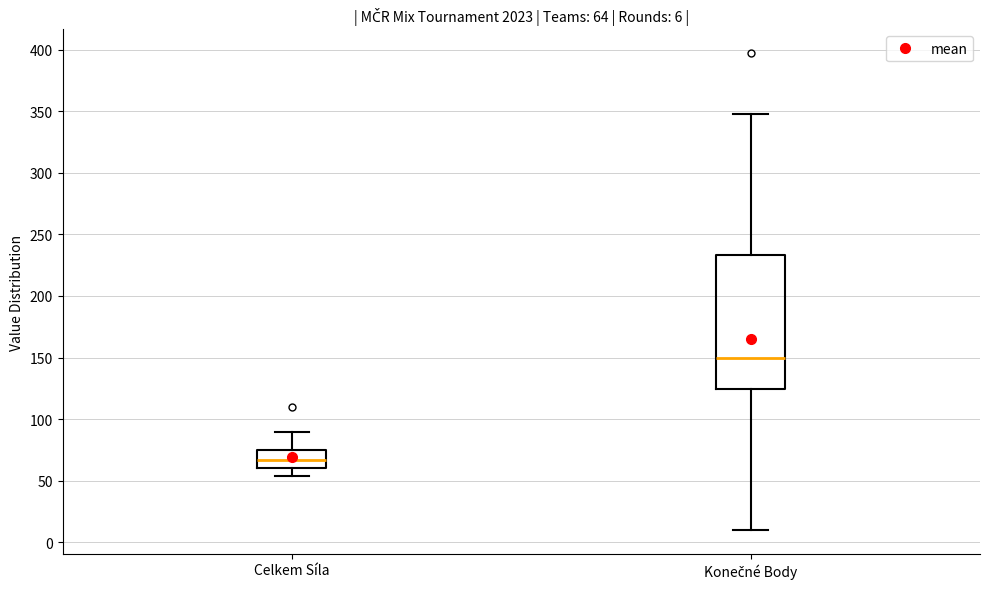

Which box has the highest median line?

Konečné Body